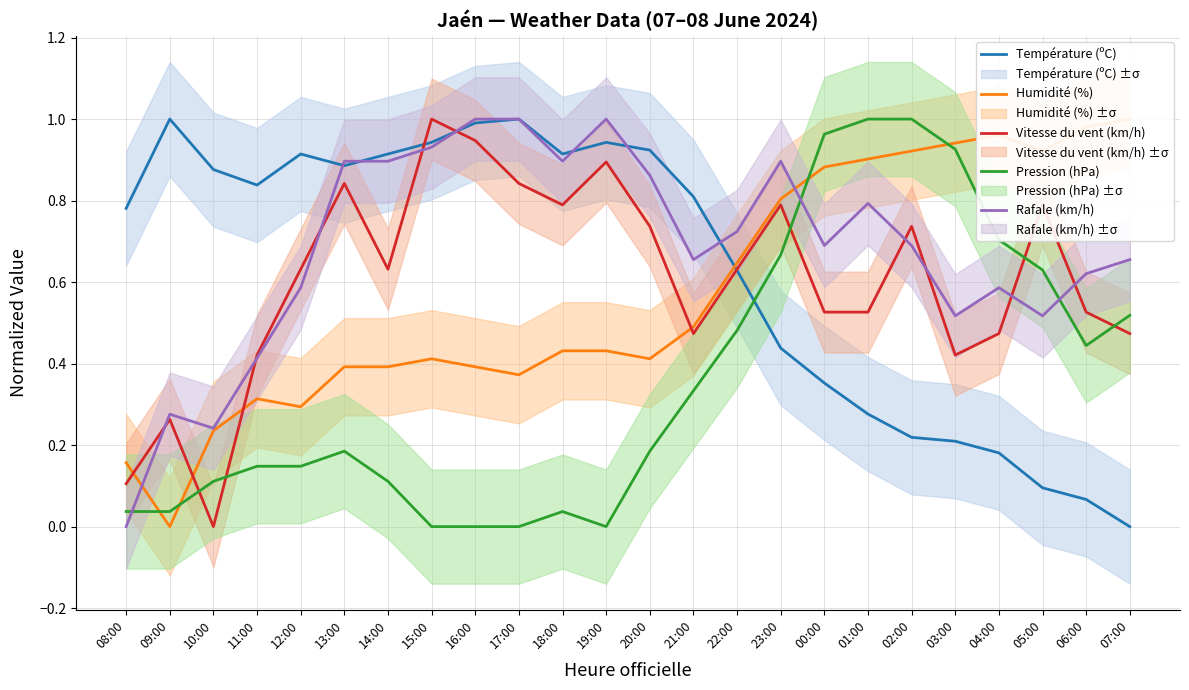

Which series changed the most between 20:00 and 07:00?

Température (ºC)